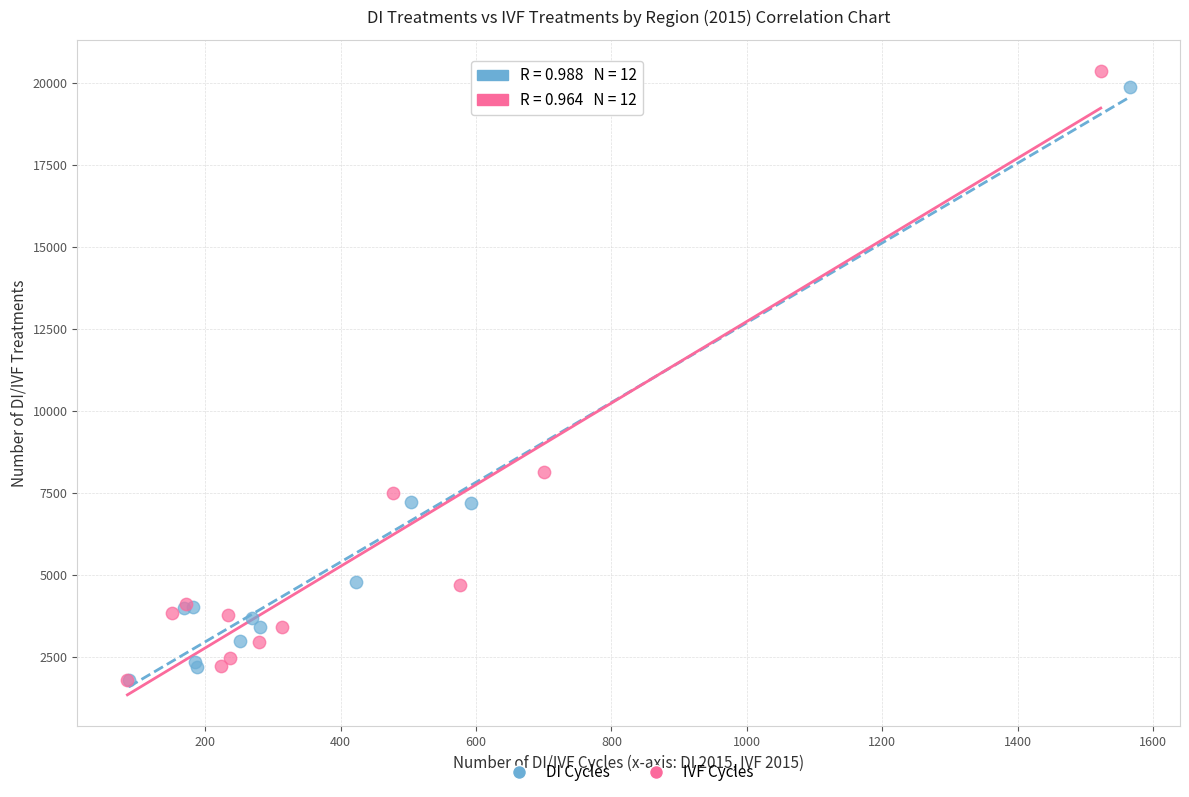

Which series has the widest spread of Y values?

IVF Cycles